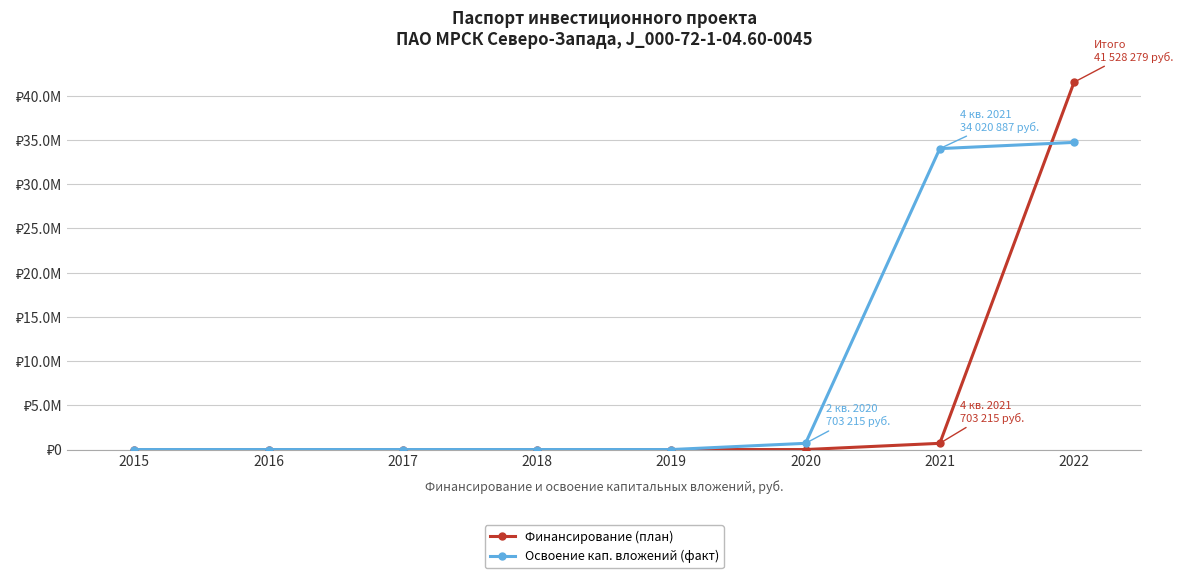

Does the chart have visible grid lines?

Yes